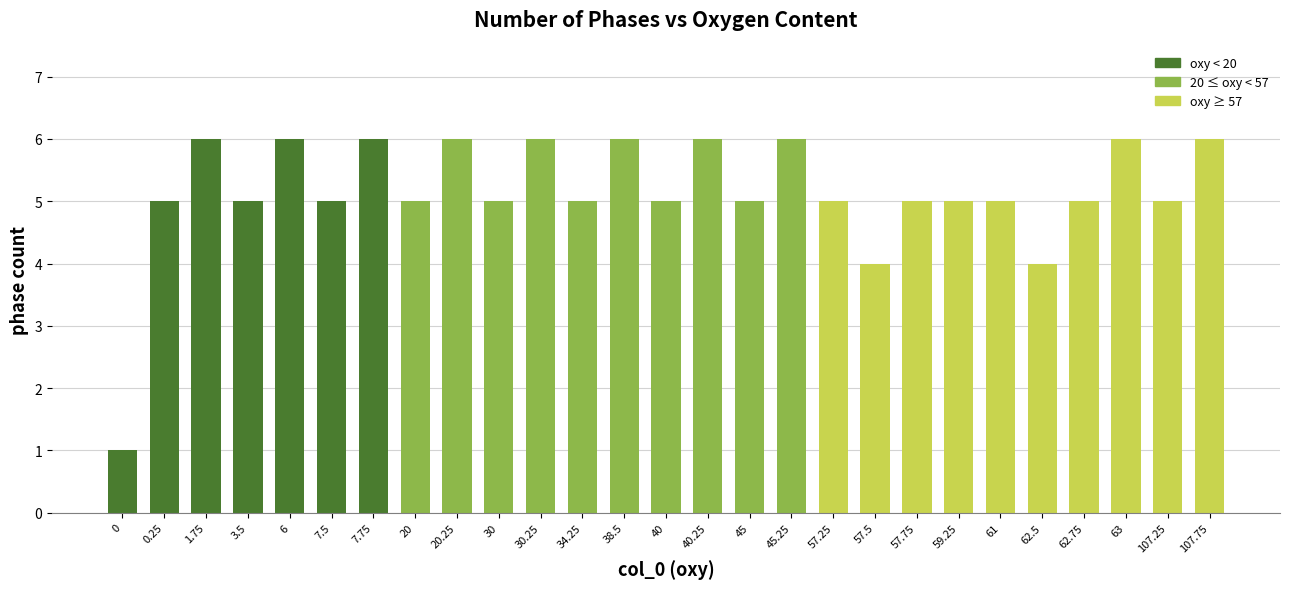

True or false: the data shows 4 at 62.5.

True